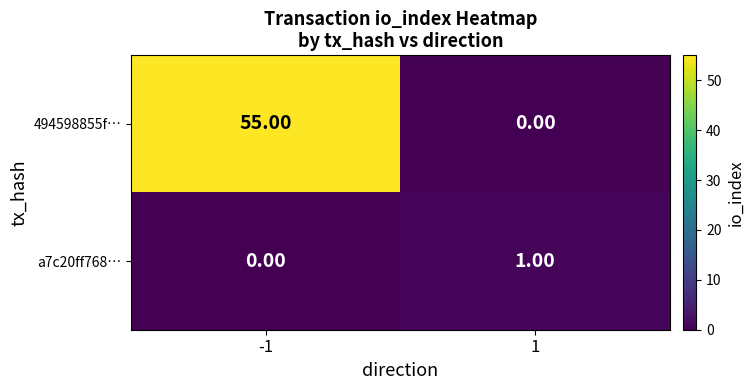

What is the average value of the 494598855f… series?

28